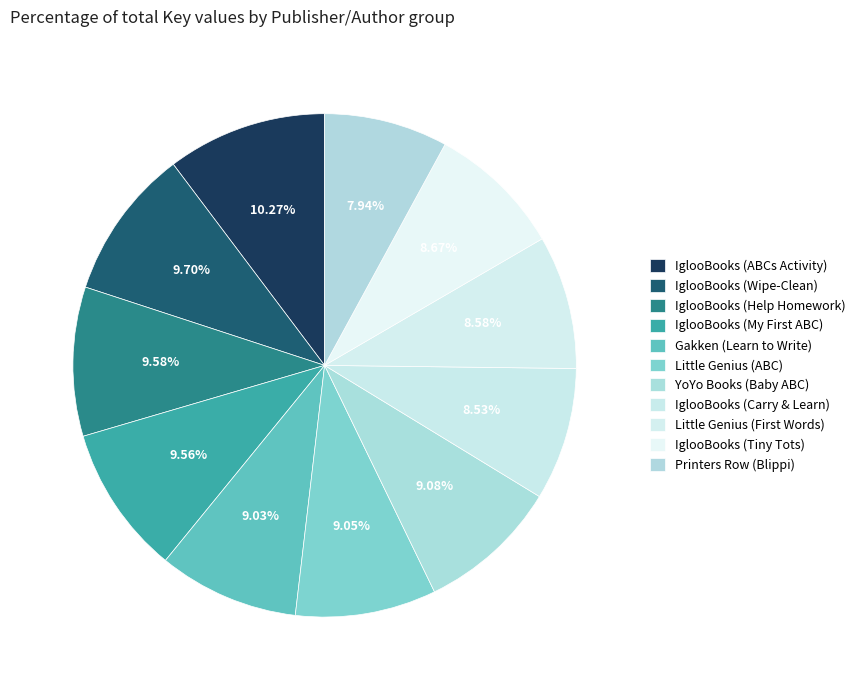

How many segments does this pie chart have?

11